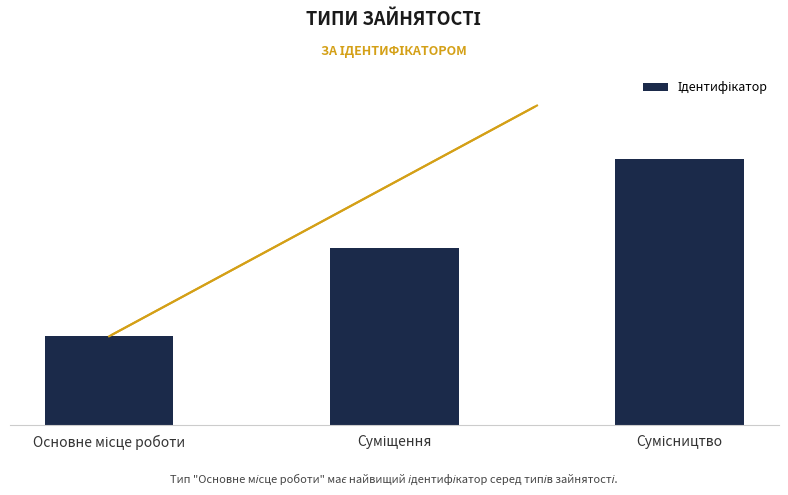

Does the chart contain any negative values?

No